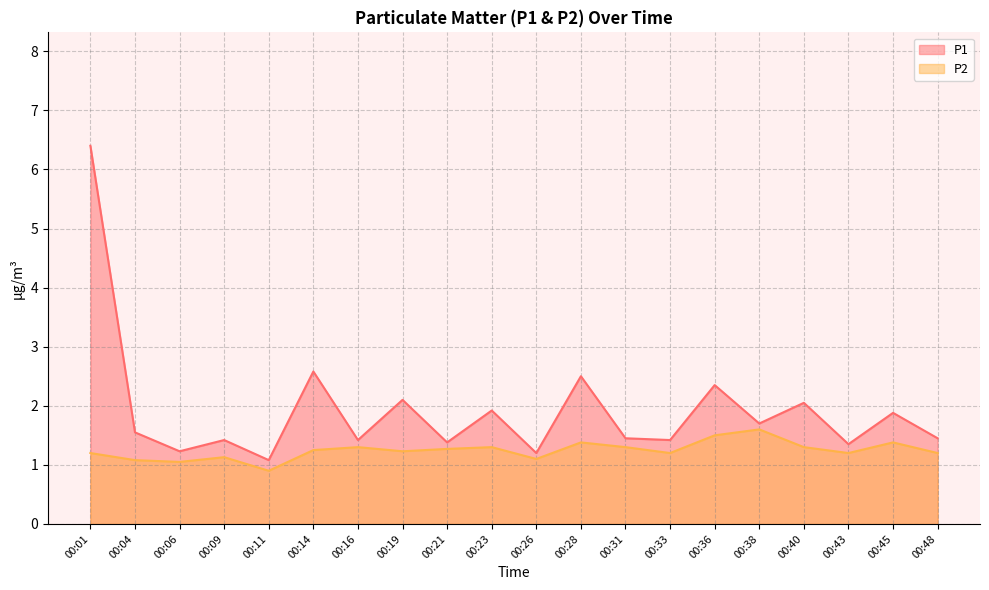

How many lines are shown in the chart?

2